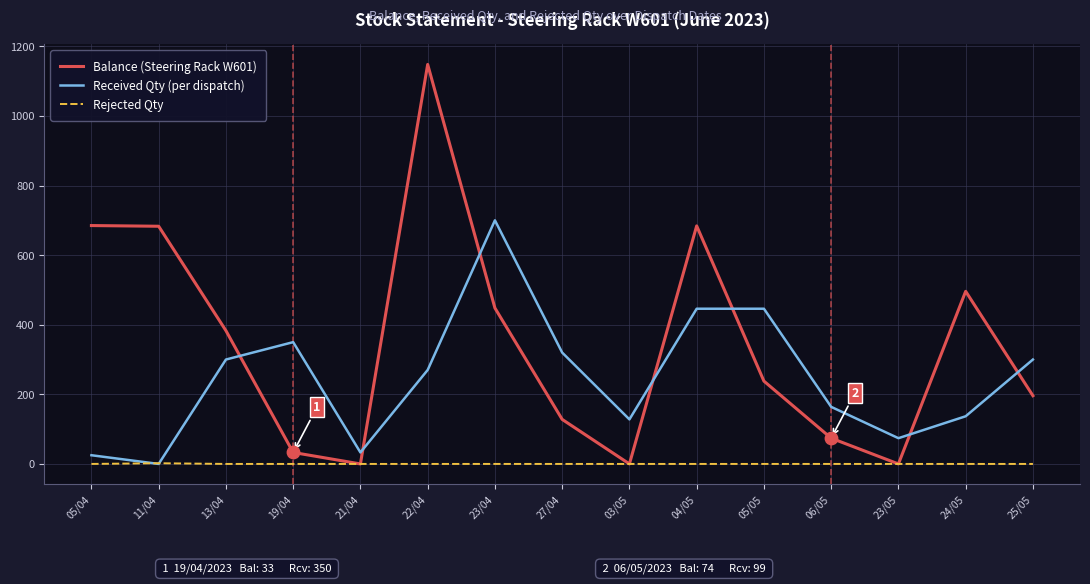

At which category is the sum across all series the highest?

22/04